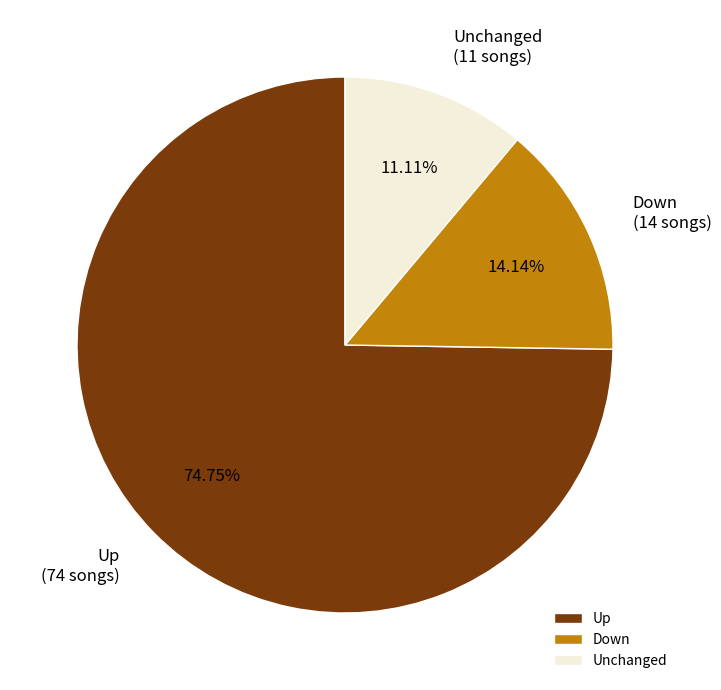

What is the majority slice?

Up